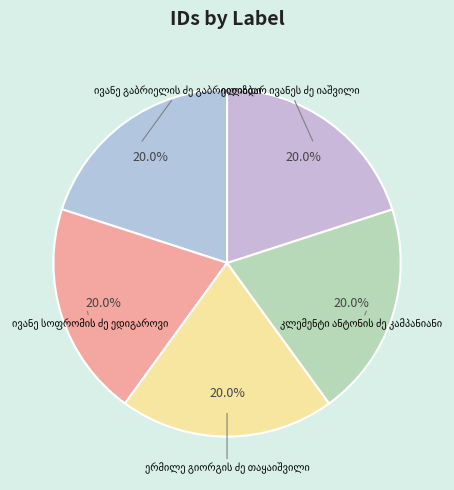

What percentage is the კლემენტი ანტონის ძე კამპანიანი slice, to the nearest percent?

20%